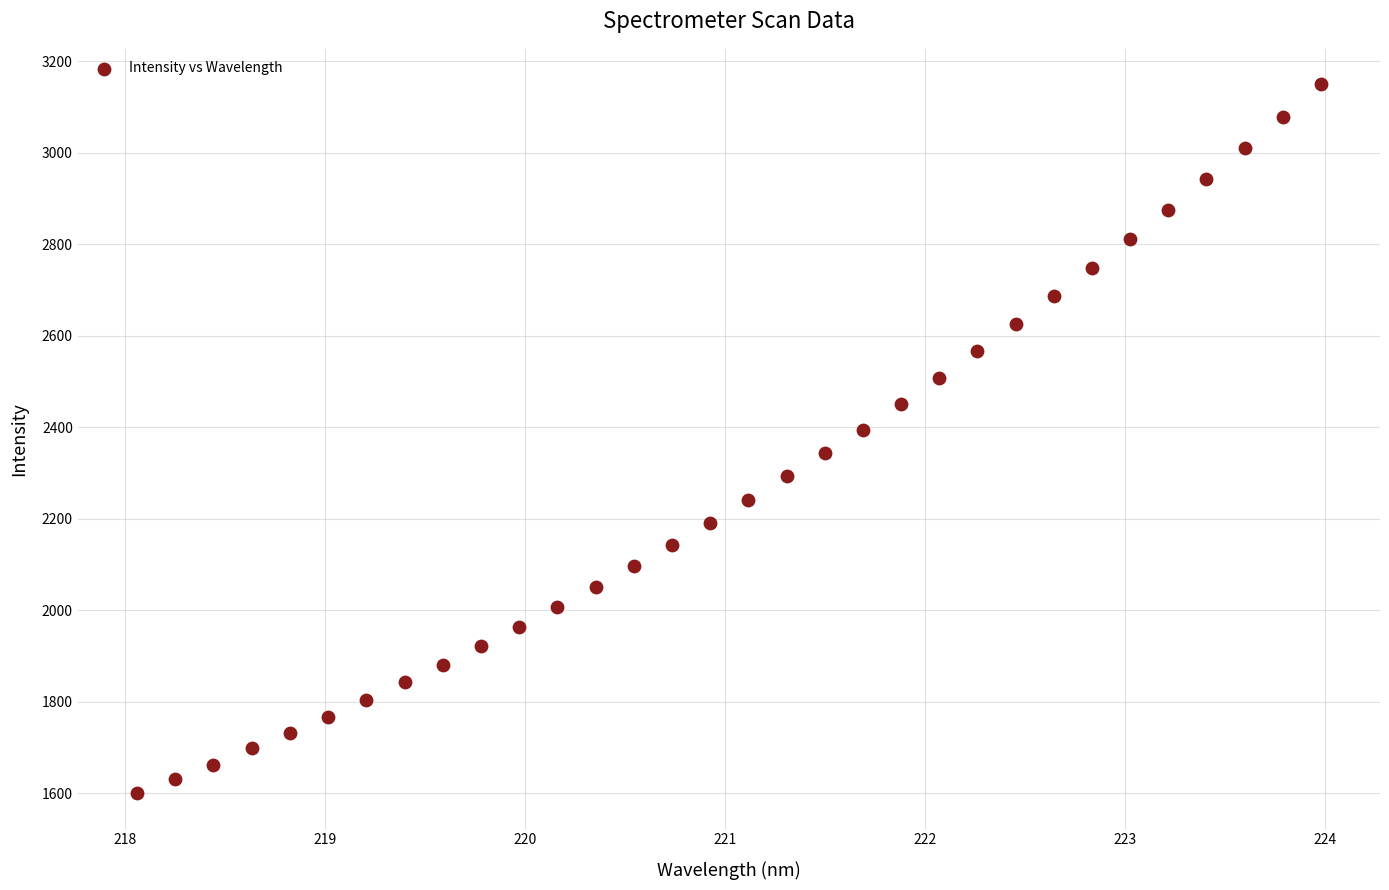

What is the range of Y values (max minus min)?

1550.0